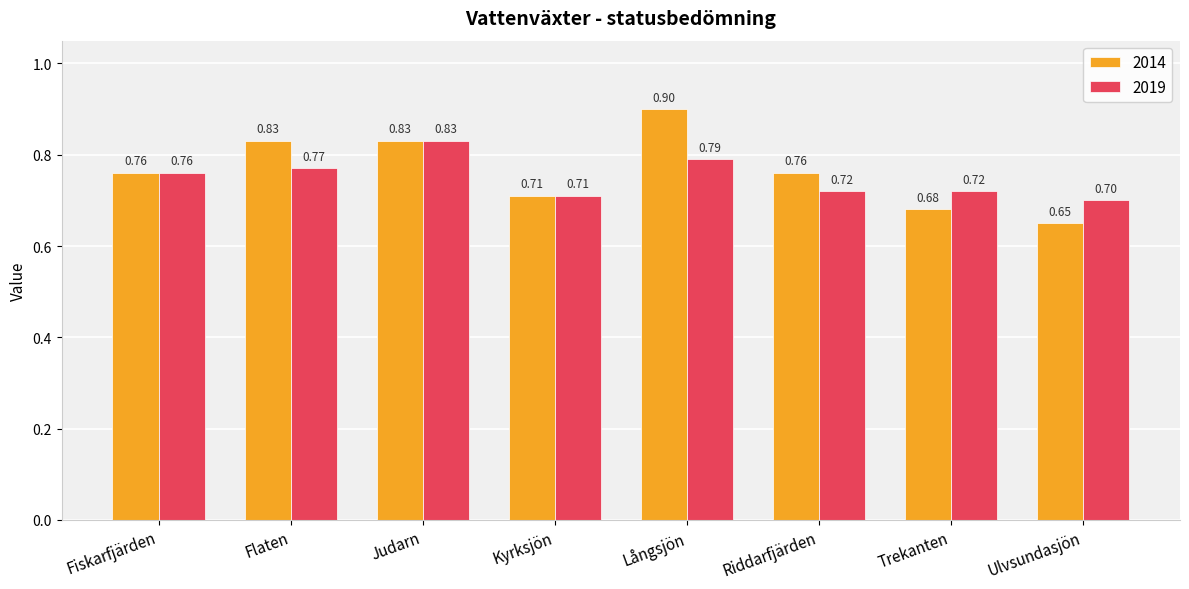

Where is 2014 nearest to the value 0?

Ulvsundasjön